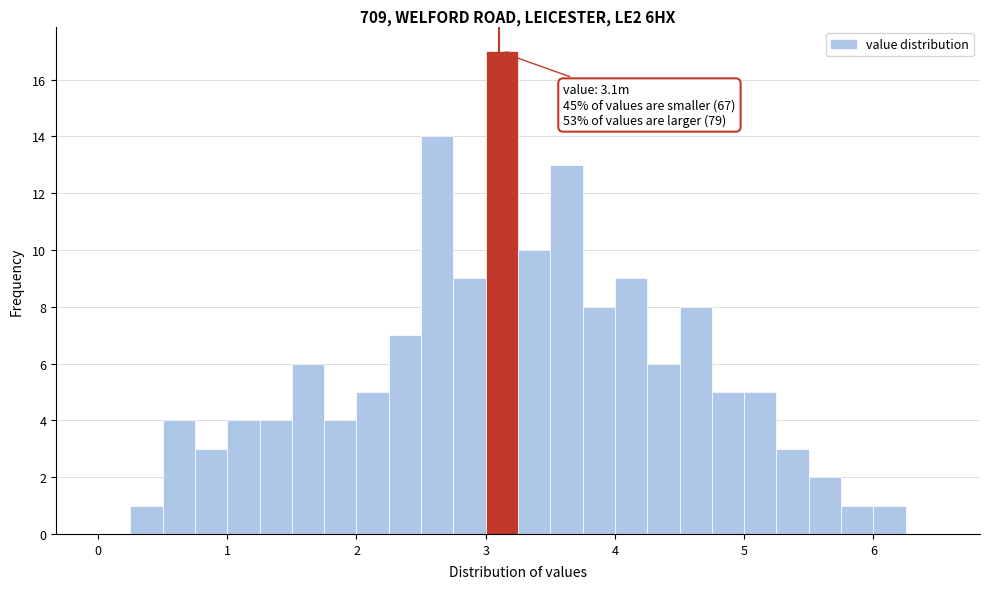

Read against the x-axis, roughly where is the centre of the tallest bar?

3.1